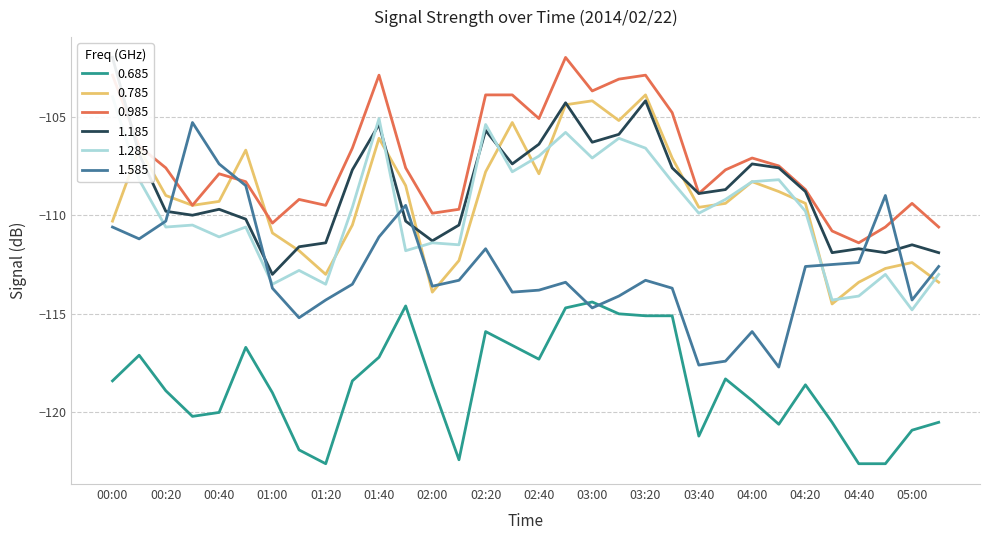

What is the label of the 24th point from the left?

03:50